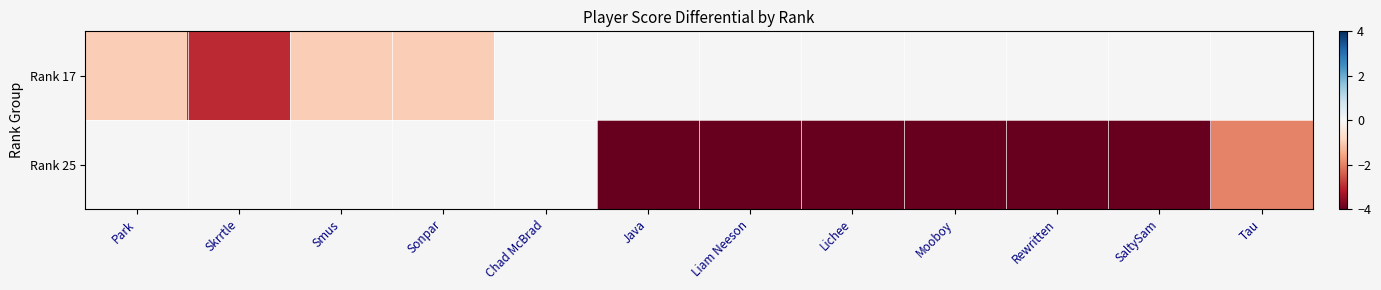

Rank the series by their maximum value, from lowest to highest.

Rank 17, Rank 25